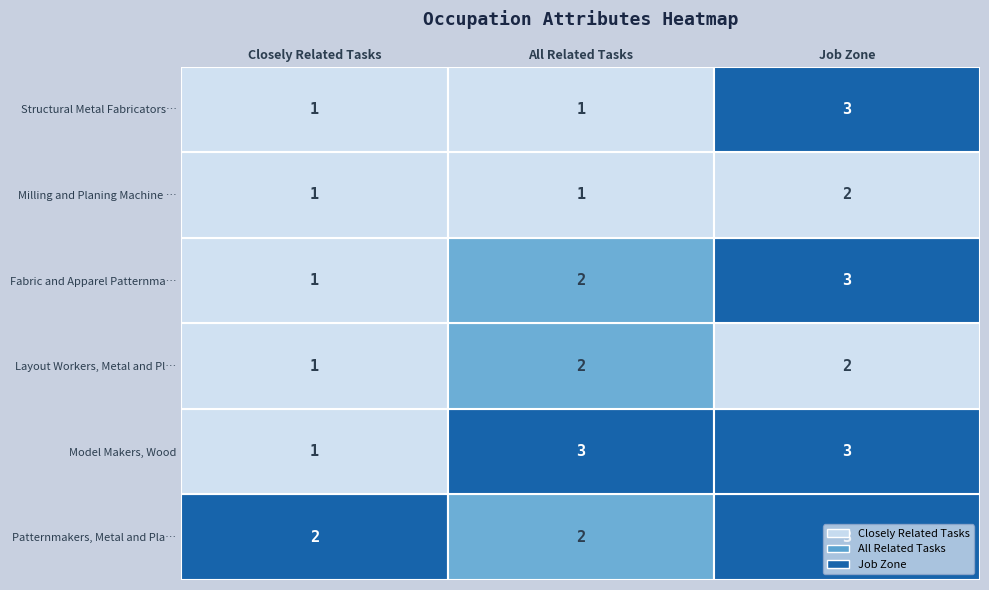

How many values in the closely_related series exceed 1?

1